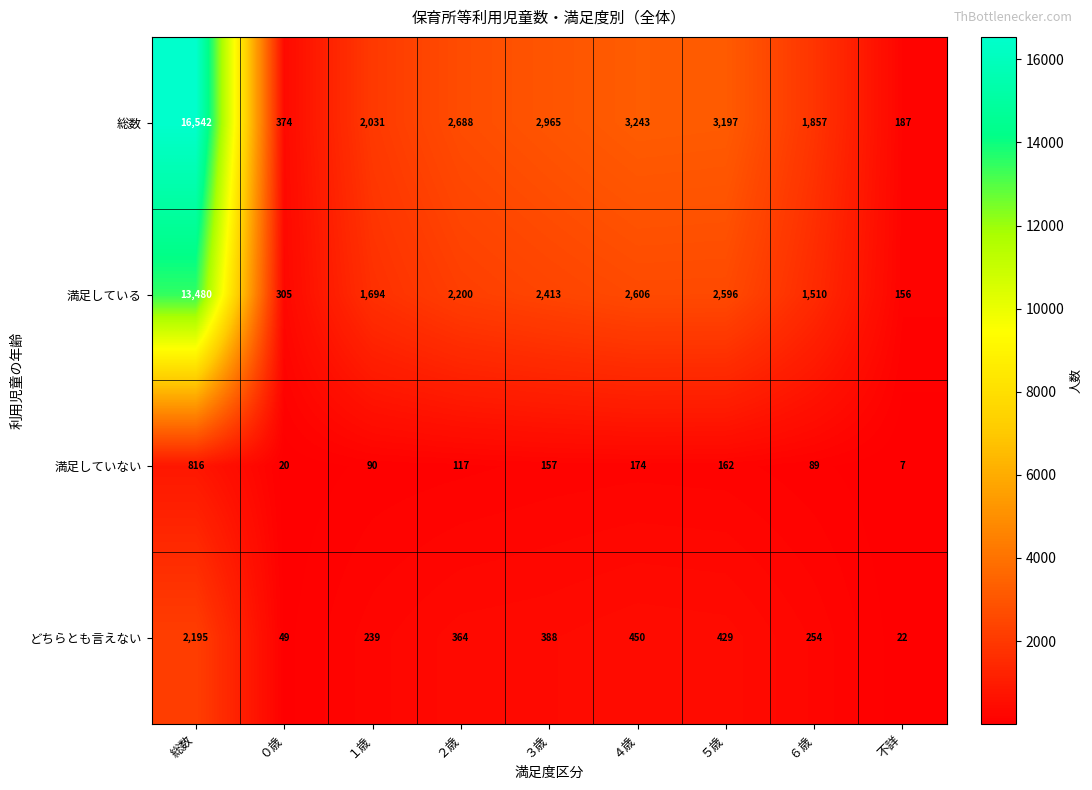

True or false: どちらとも言えない has a value of 450 at ４歳.

True